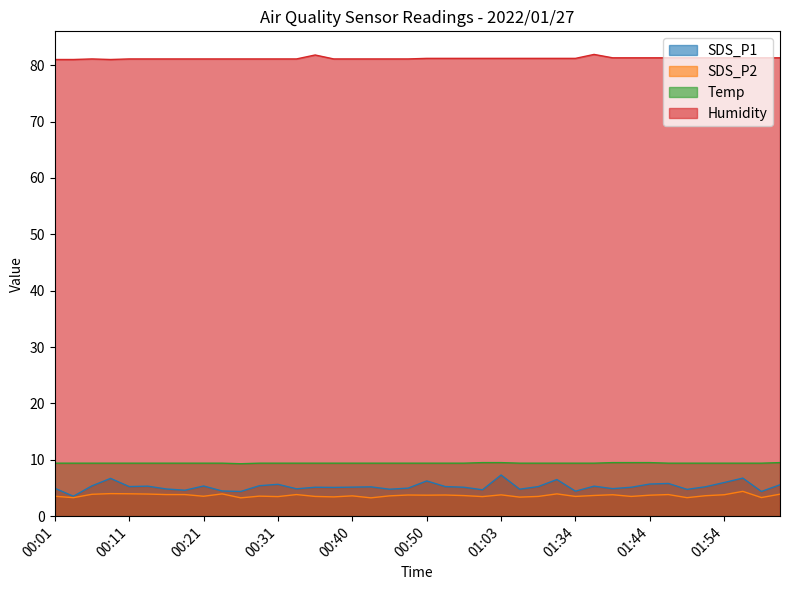

True or false: SDS_P2 and Humidity cross at least once.

False